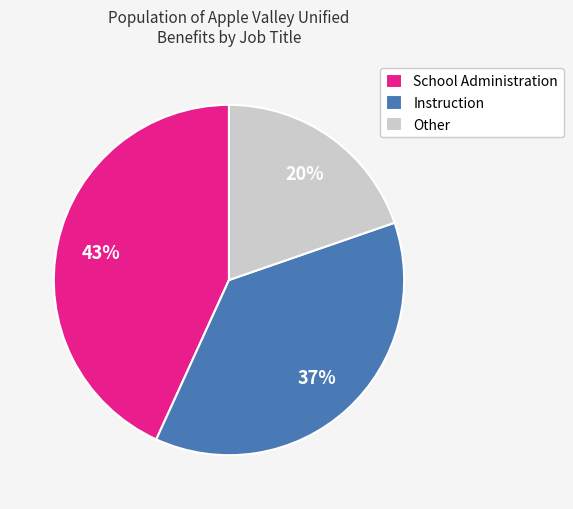

Does Instruction account for over 50% of the chart?

No